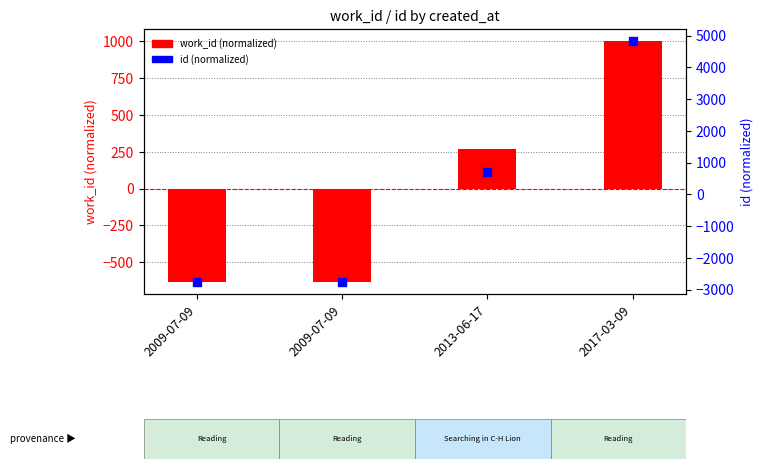

Which series reaches the maximum Y coordinate?

id (normalized)